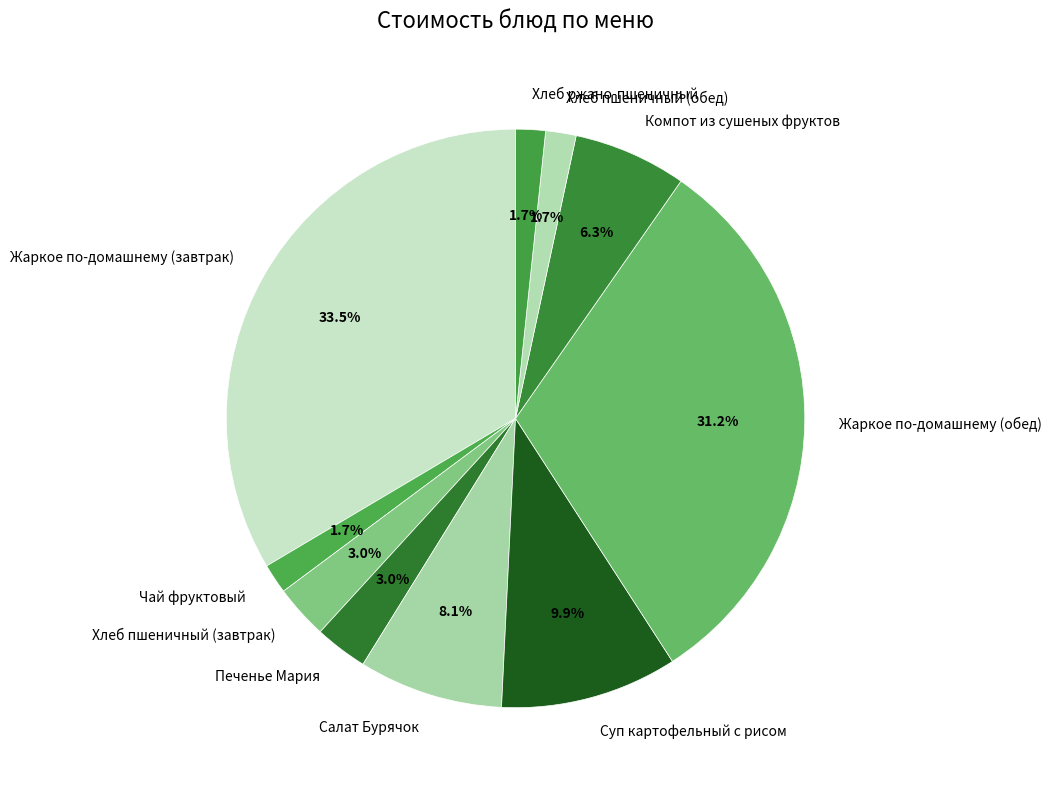

The Салат Бурячок slice represents 8% of the pie. True or false?

True